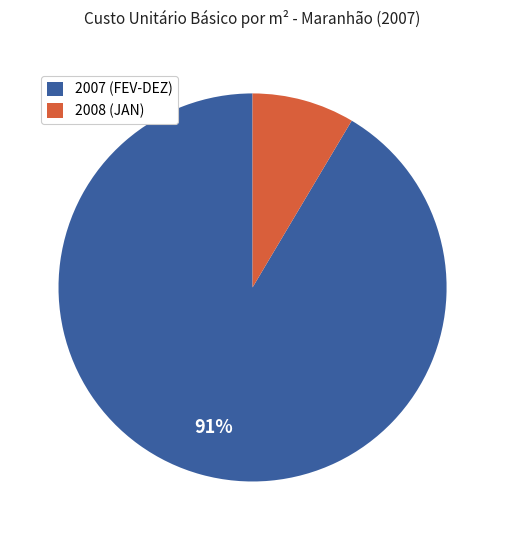

Between 2007 (FEV-DEZ) and 2008 (JAN), which is larger?

2007 (FEV-DEZ)